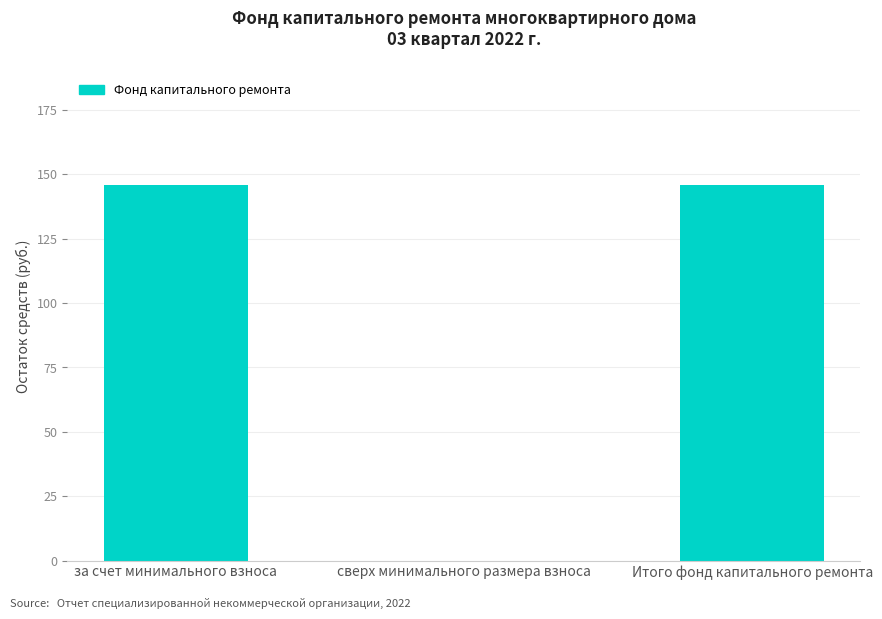

What is the sum of all values?

291.6